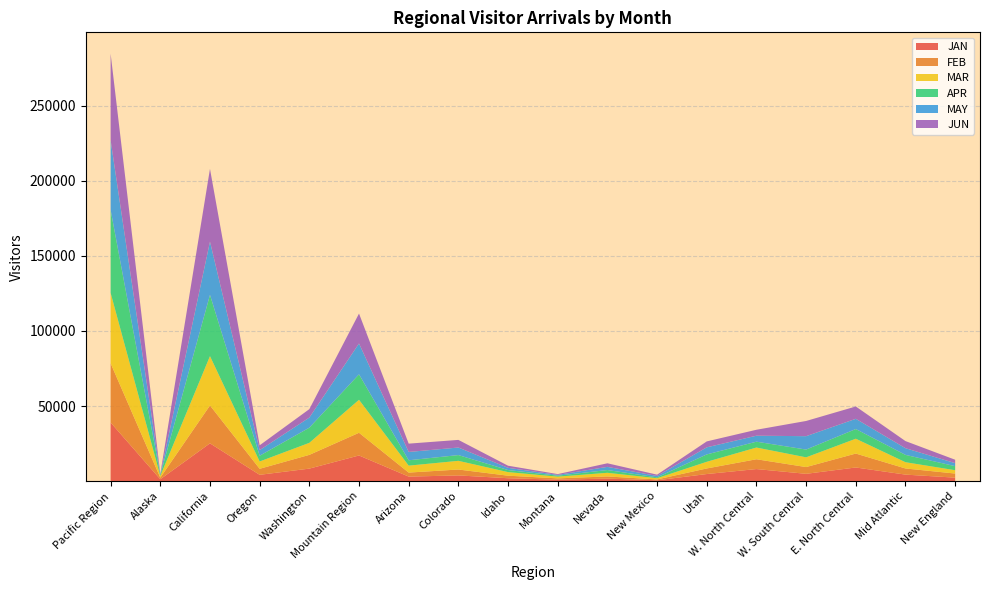

Reading right to left, transcribe all the data shown in this chart.

JAN: 2343.4	4359.9	9109.6	4888.9	8060.3	4745.1	586.0	1704.7	1005.4	1953.0	3820.0	3045.3	17102.8	8353.4	4226.4	25180.3	1284.3	39044.5
FEB: 2731.4	4090.1	9269.9	4501.4	6525.1	3719.6	572.9	1434.3	854.0	1693.1	3936.1	2667.4	15107.4	9152.5	4011.0	25215.2	1049.8	39428.5
MAR: 2212.5	4158.8	9864.8	6473.1	7799.7	4423.7	797.3	2423.7	1143.3	2382.0	5774.6	4618.8	21956.3	8003.6	4857.6	32838.1	1139.1	46838.4
APR: 2699.1	4879.4	6448.7	5172.0	3887.9	4921.0	587.7	1842.7	653.5	1376.5	3830.2	3568.0	16949.3	10087.8	3823.9	40758.6	600.0	55270.3
MAY: 2009.9	4455.3	6820.3	8911.9	3989.8	4714.8	932.2	2116.4	527.7	1474.0	5032.5	5546.2	20559.0	6727.6	3749.3	35466.3	474.5	46417.7
JUN: 2262.1	4730.8	8199.0	10124.4	3960.7	3940.9	843.2	2376.8	517.3	1410.1	5077.4	5530.0	19888.4	5621.0	3202.3	48402.9	316.8	57542.9